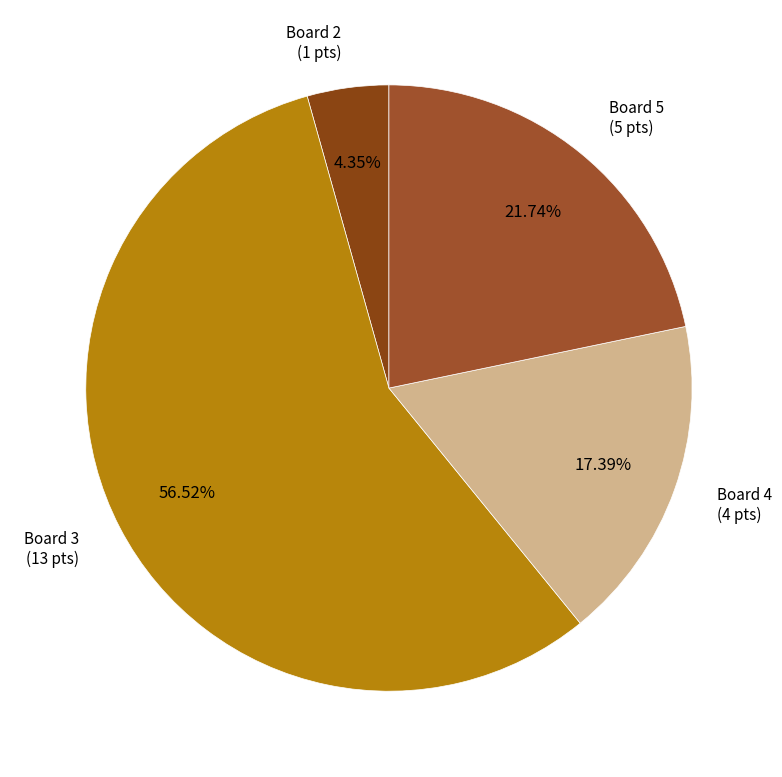

To the nearest percent, what is the difference between the Board 4 and Board 5 slice percentages?

4%